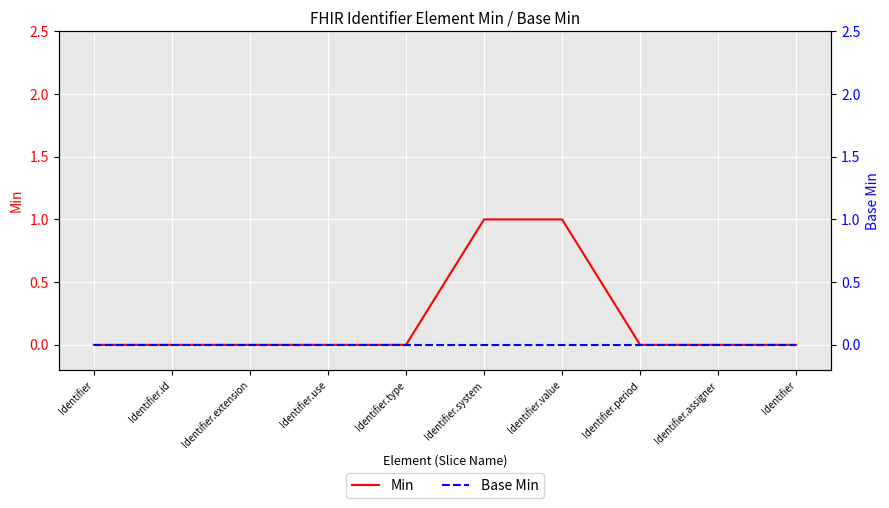

Between Identifier and Identifier.value, which series saw the biggest shift?

Min